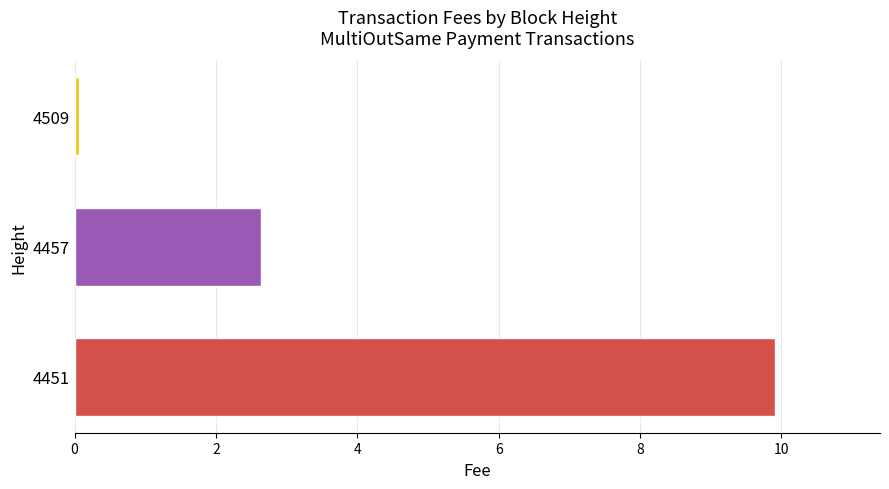

Is it true that the value at 4451 is 9.9?

True